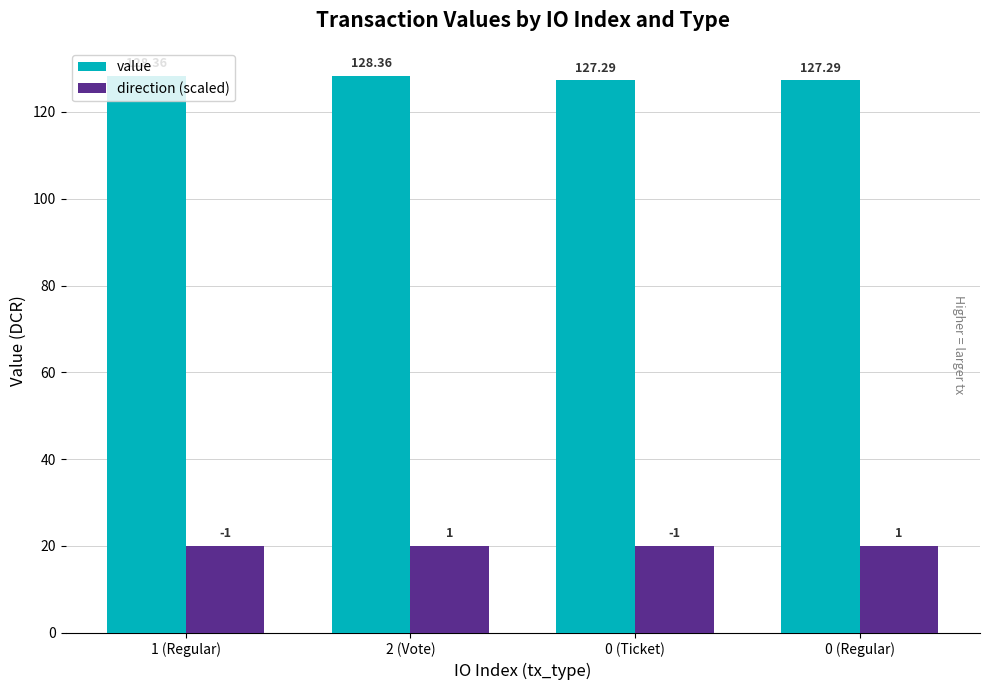

What value does the value series have at 2 (Vote)?

128.4